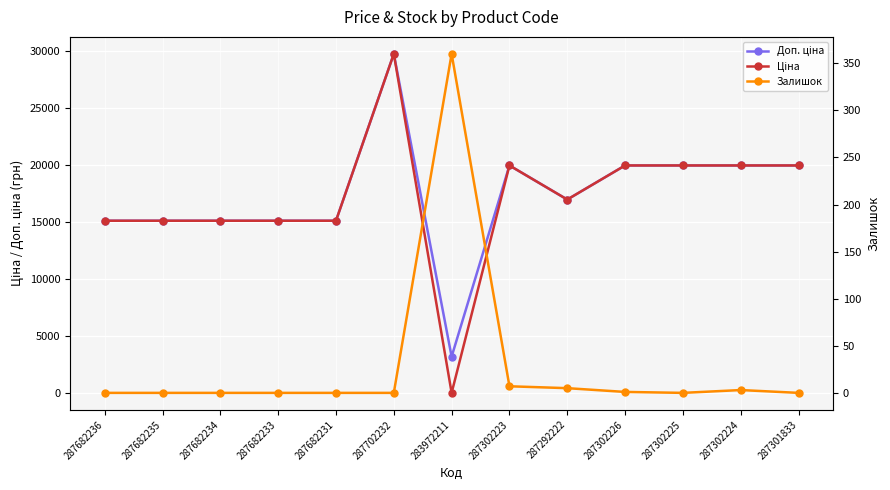

Rank the series by their maximum value, from lowest to highest.

Залишок, Доп. ціна, Ціна